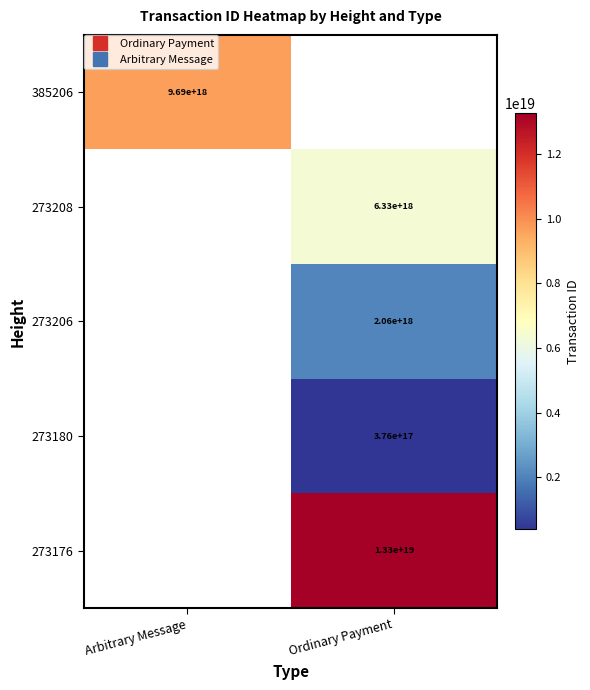

Is the value of 273206 at Ordinary Payment greater than the value of 273176 at Ordinary Payment?

No